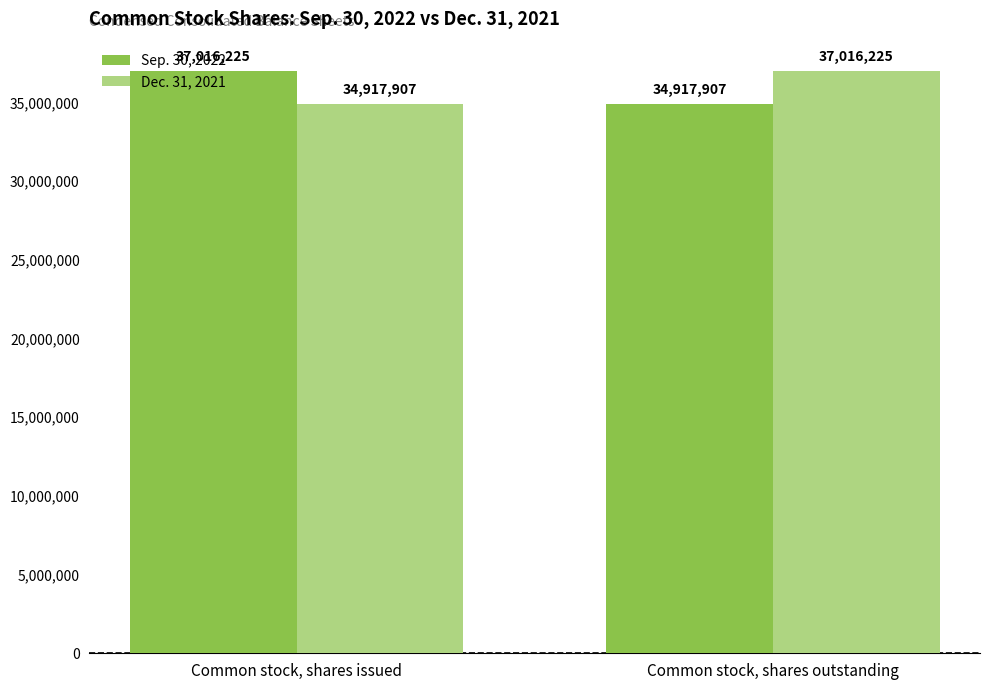

At Common stock, shares issued, list the series in order from largest to smallest.

Sep. 30, 2022, Dec. 31, 2021